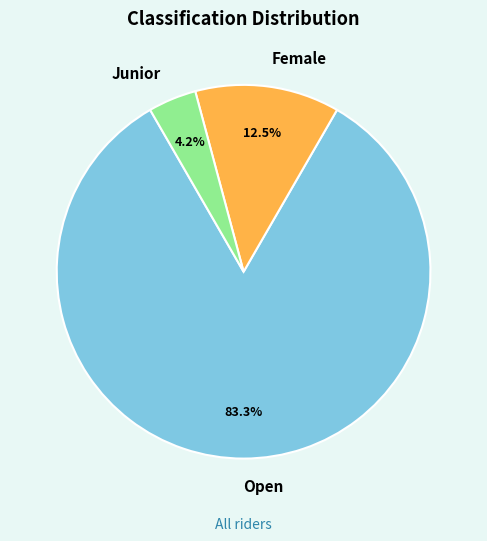

Rank the categories by value from highest to lowest.

Open, Female, Junior